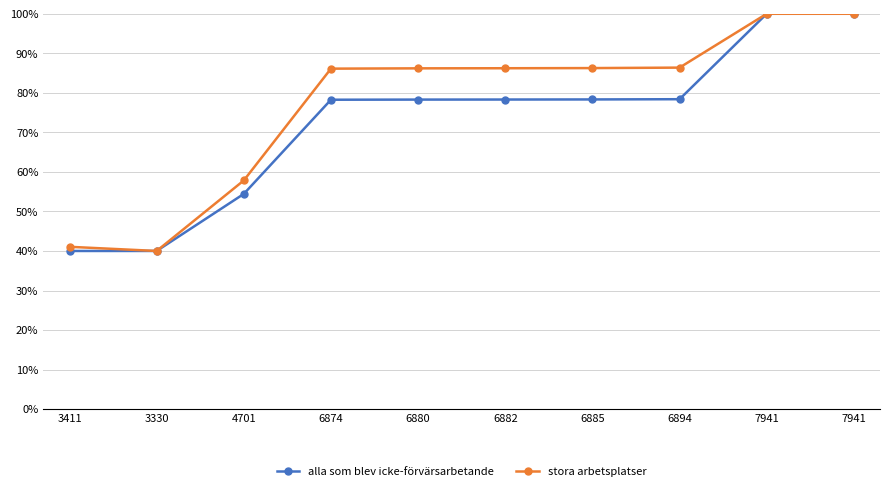

How many lines are shown in the chart?

2